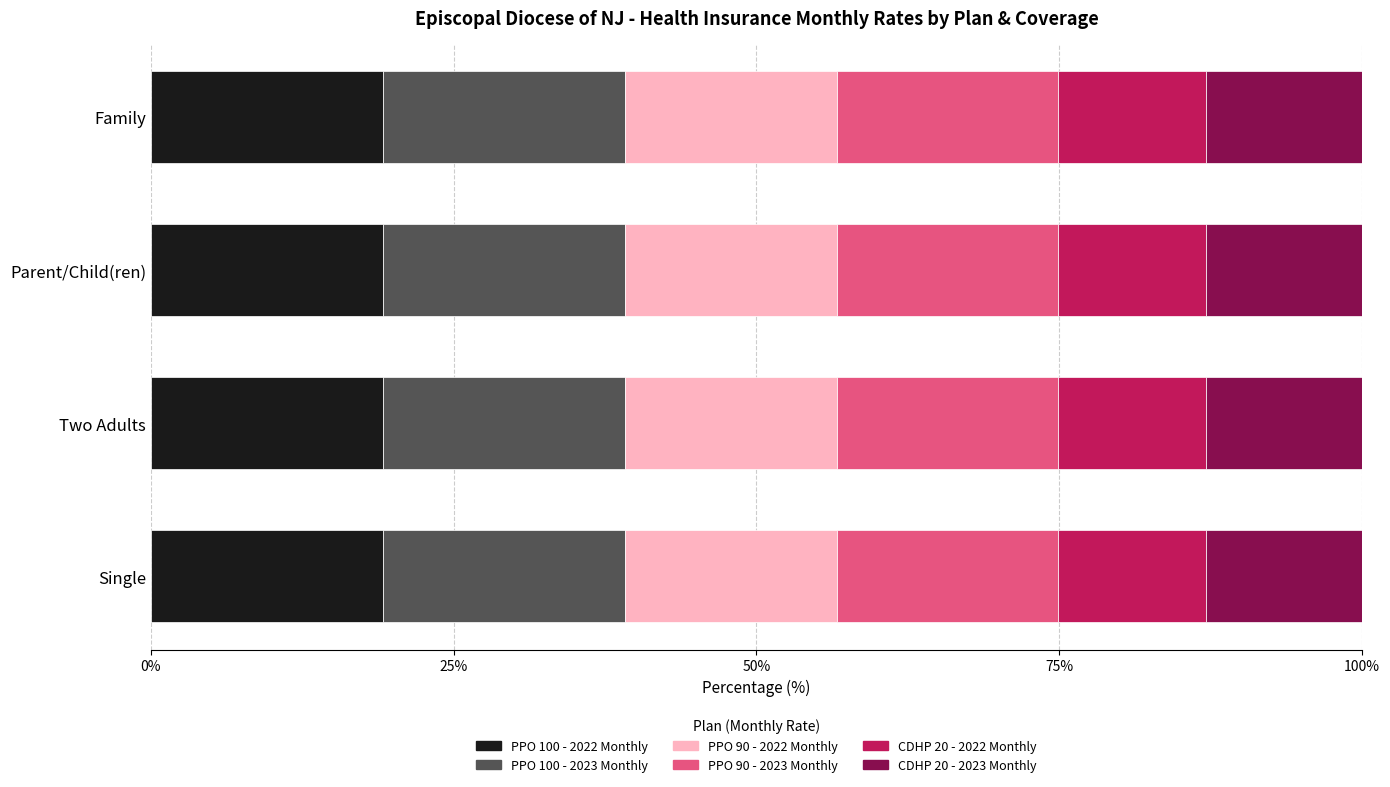

What are all the series names shown in the legend?

PPO 100 - 2022 Monthly, PPO 100 - 2023 Monthly, PPO 90 - 2022 Monthly, PPO 90 - 2023 Monthly, CDHP 20 - 2022 Monthly, CDHP 20 - 2023 Monthly